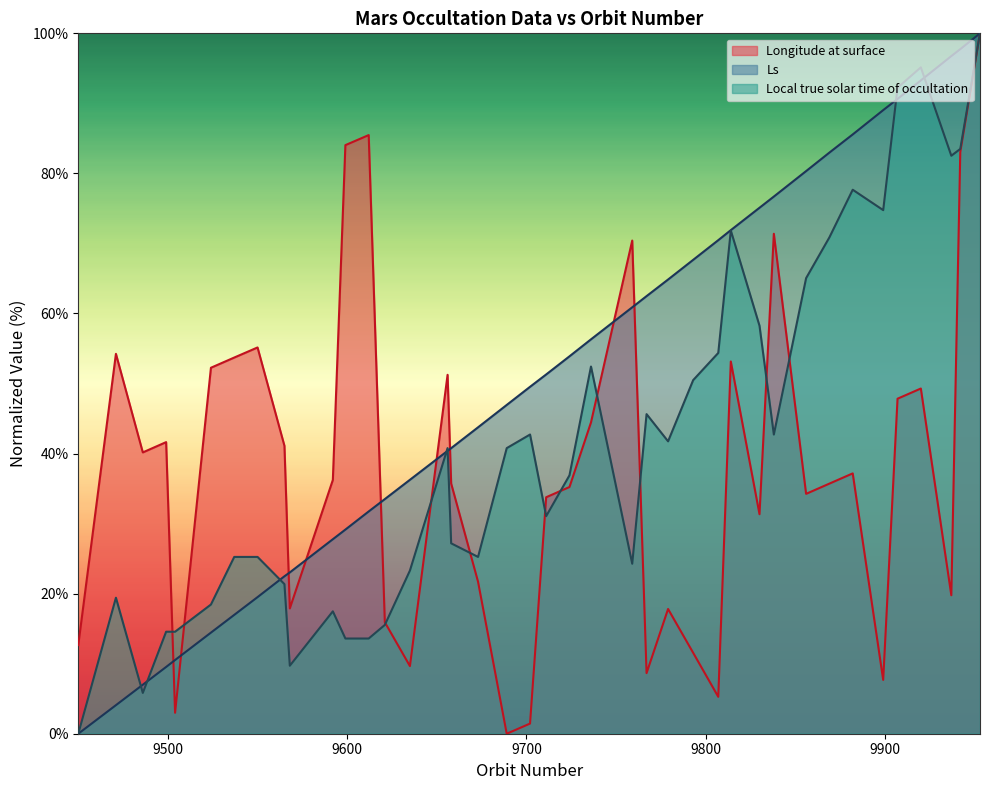

List the series in order of their overall mean, lowest first.

Longitude at surface, Local true solar time of occultation, Ls